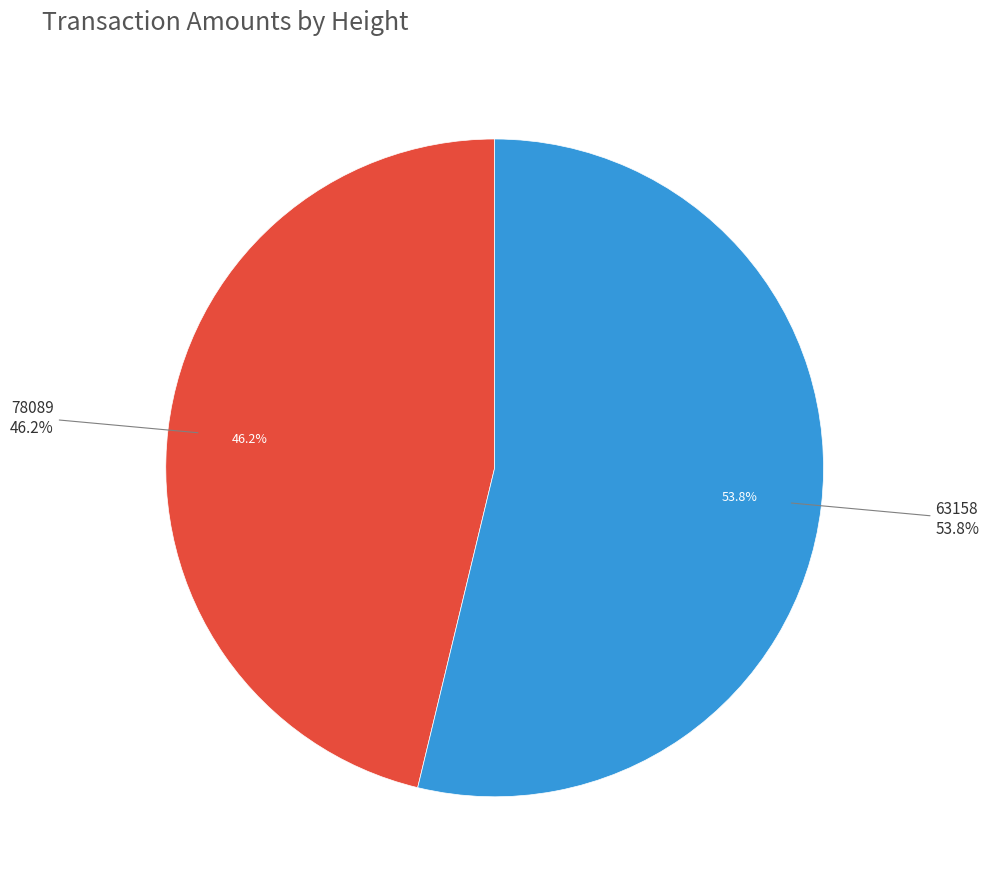

What percentage is the 63158 slice, to the nearest percent?

54%